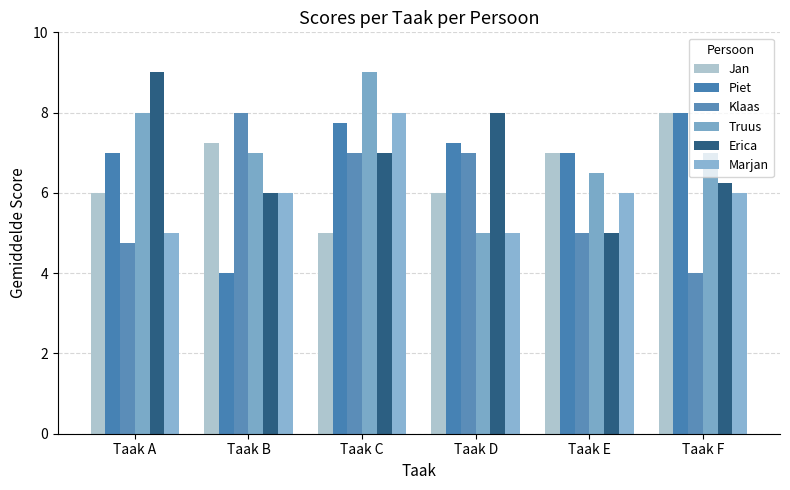

Reading right to left, what are all the values shown in this chart?

Jan: Taak F=8.0	Taak E=7.0	Taak D=6.0	Taak C=5.0	Taak B=7.2	Taak A=6.0
Piet: Taak F=8.0	Taak E=7.0	Taak D=7.2	Taak C=7.8	Taak B=4.0	Taak A=7.0
Klaas: Taak F=4.0	Taak E=5.0	Taak D=7.0	Taak C=7.0	Taak B=8.0	Taak A=4.8
Truus: Taak F=7.0	Taak E=6.5	Taak D=5.0	Taak C=9.0	Taak B=7.0	Taak A=8.0
Erica: Taak F=6.2	Taak E=5.0	Taak D=8.0	Taak C=7.0	Taak B=6.0	Taak A=9.0
Marjan: Taak F=6.0	Taak E=6.0	Taak D=5.0	Taak C=8.0	Taak B=6.0	Taak A=5.0